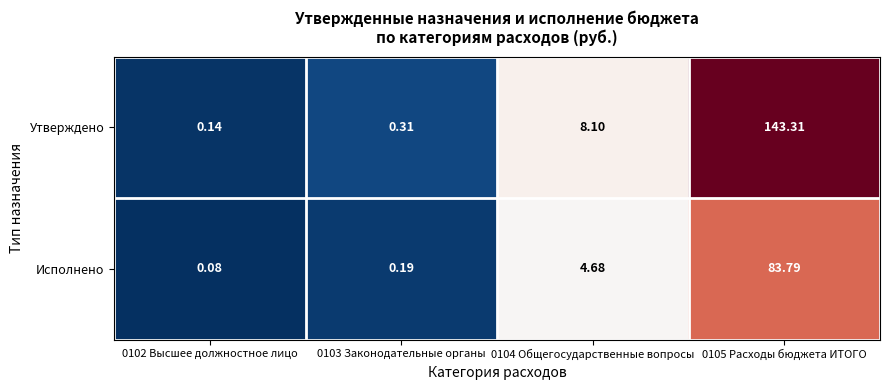

At which category is the sum across all series the highest?

0105 Расходы бюджета ИТОГО